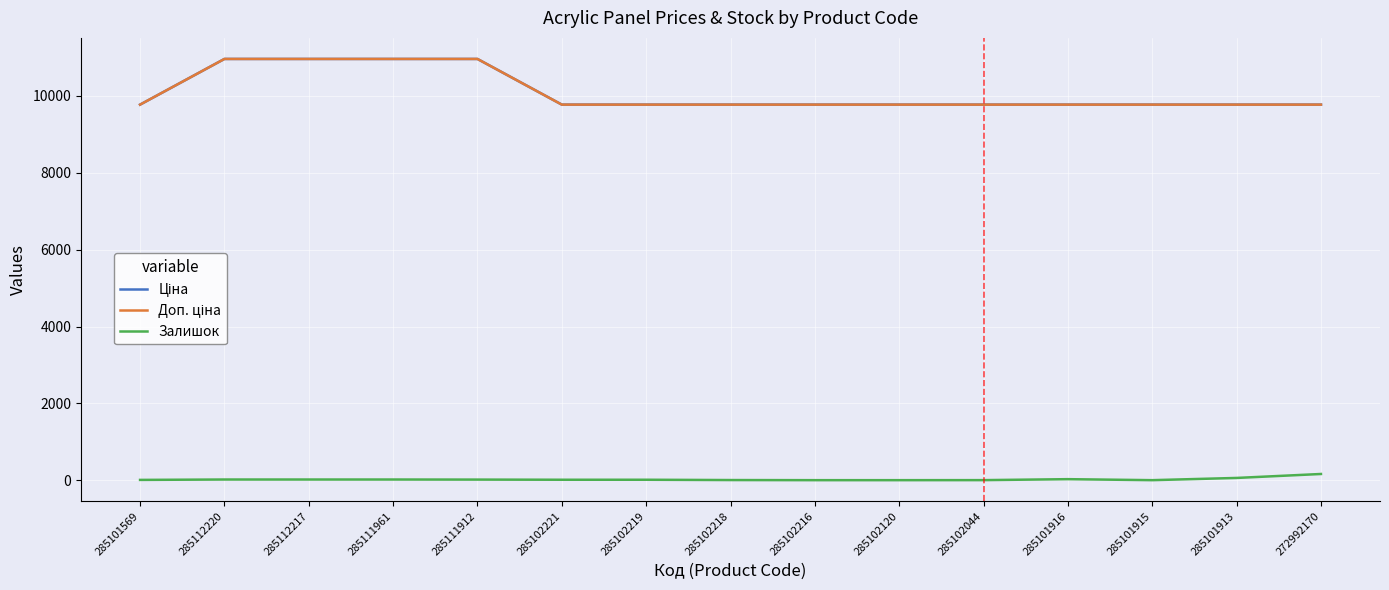

Is the value of Залишок at 285101913 greater than the value of Ціна at 285102120?

No